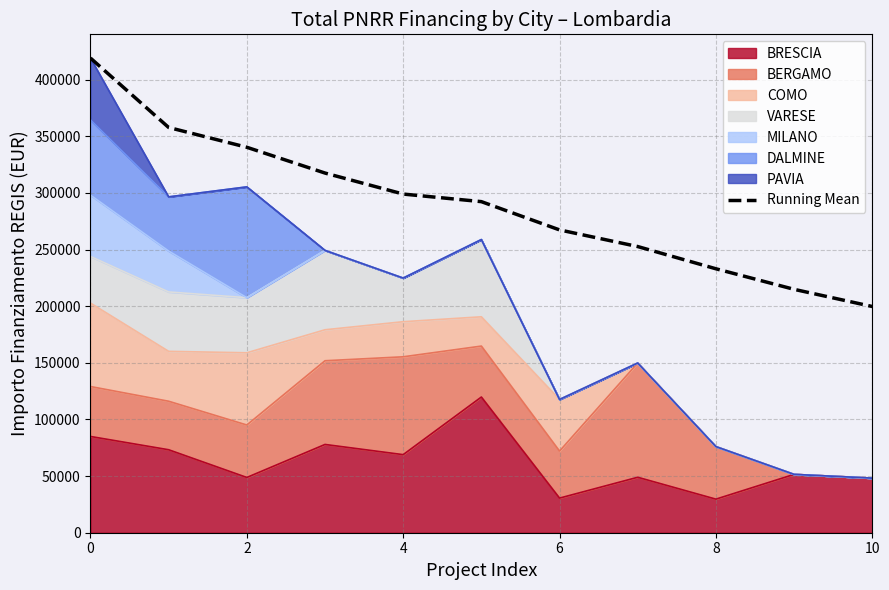

How many categories are shown in the chart?

11